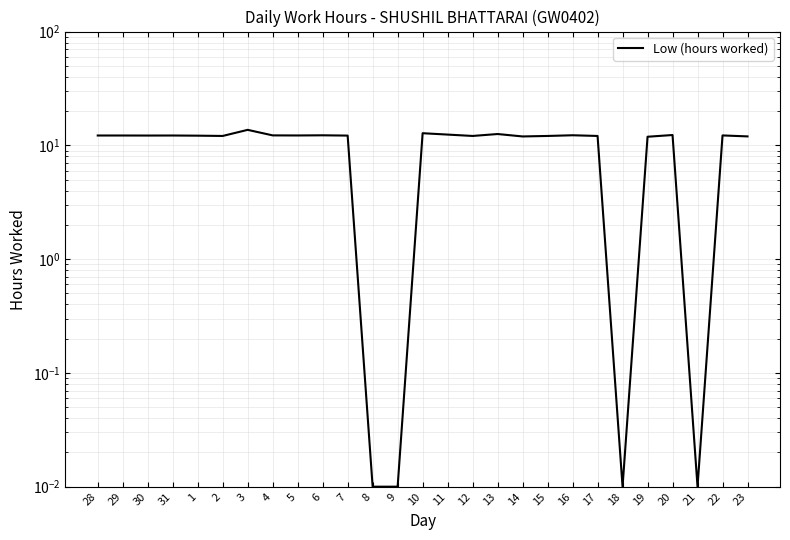

Reading right to left, transcribe all the data shown in this chart.

12.0	12.2	0.0	12.3	11.9	0.0	12.1	12.3	12.1	12.0	12.6	12.1	12.4	12.8	0.0	0.0	12.2	12.2	12.2	12.2	13.7	12.1	12.2	12.2	12.2	12.2	12.2